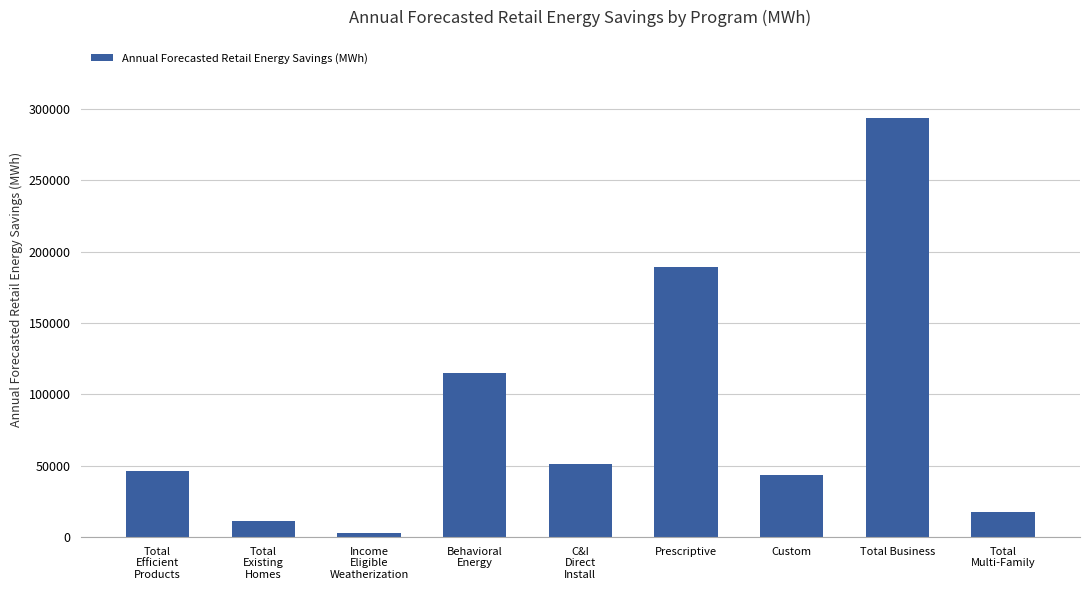

Which category has the lowest value across all series?

Income
Eligible
Weatherization